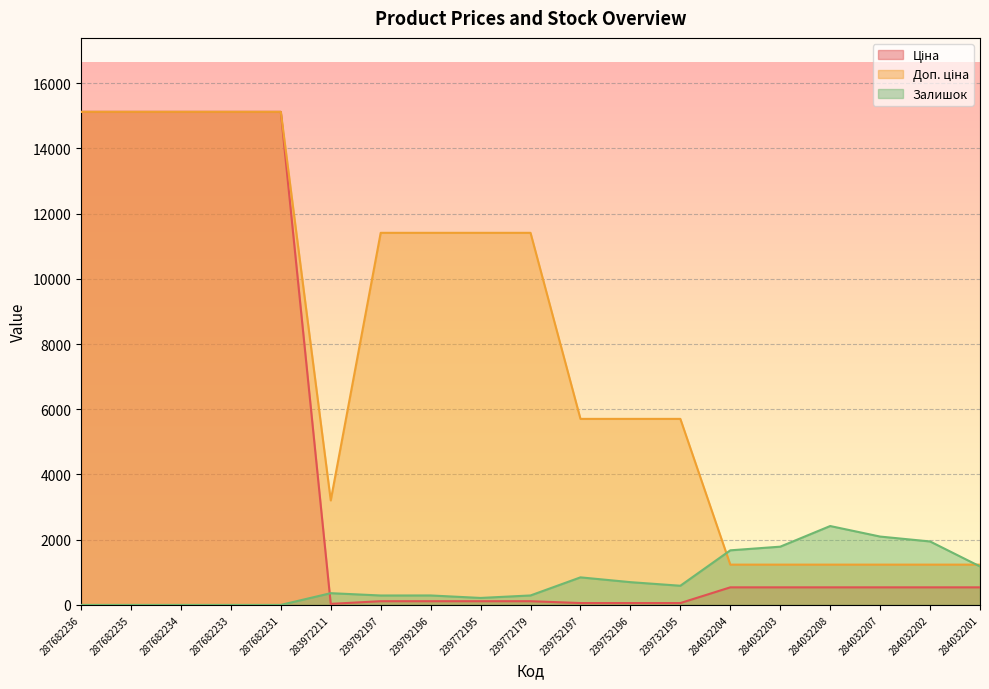

What is the sum of the Ціна values at 287682233 and 287682235?

30240.0